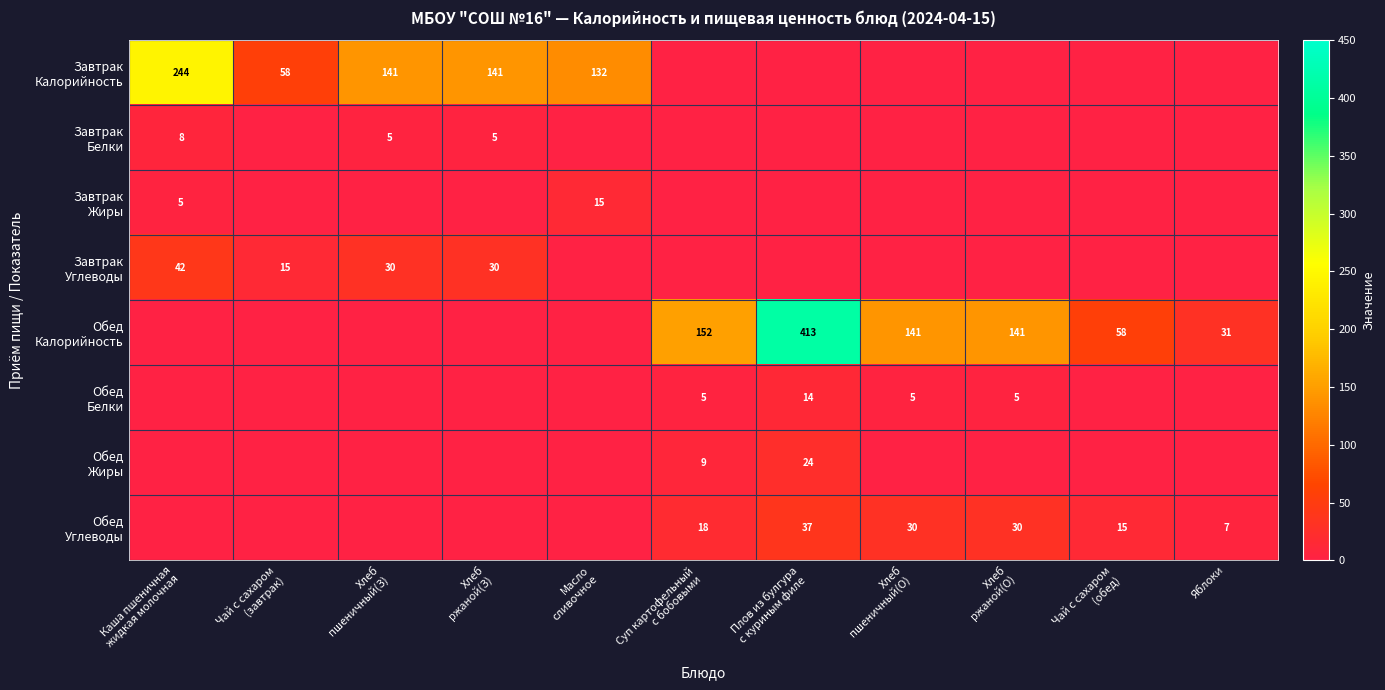

What is the total value across all series at Хлеб
пшеничный(З)?

176